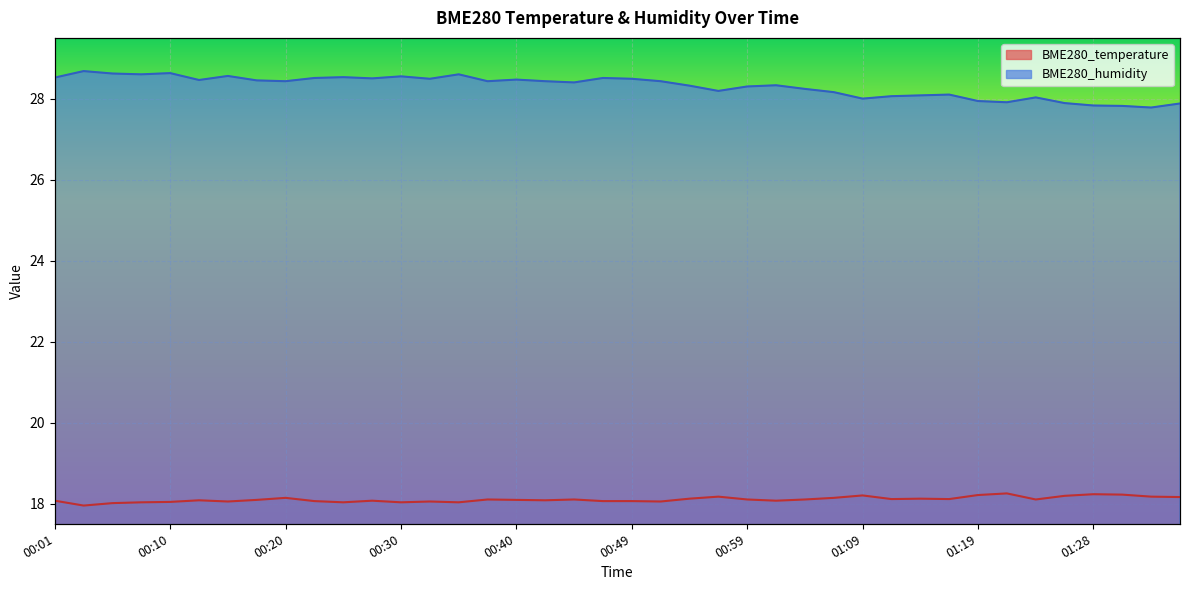

What is the sum of the BME280_humidity values at 00:47 and 00:23?

57.0